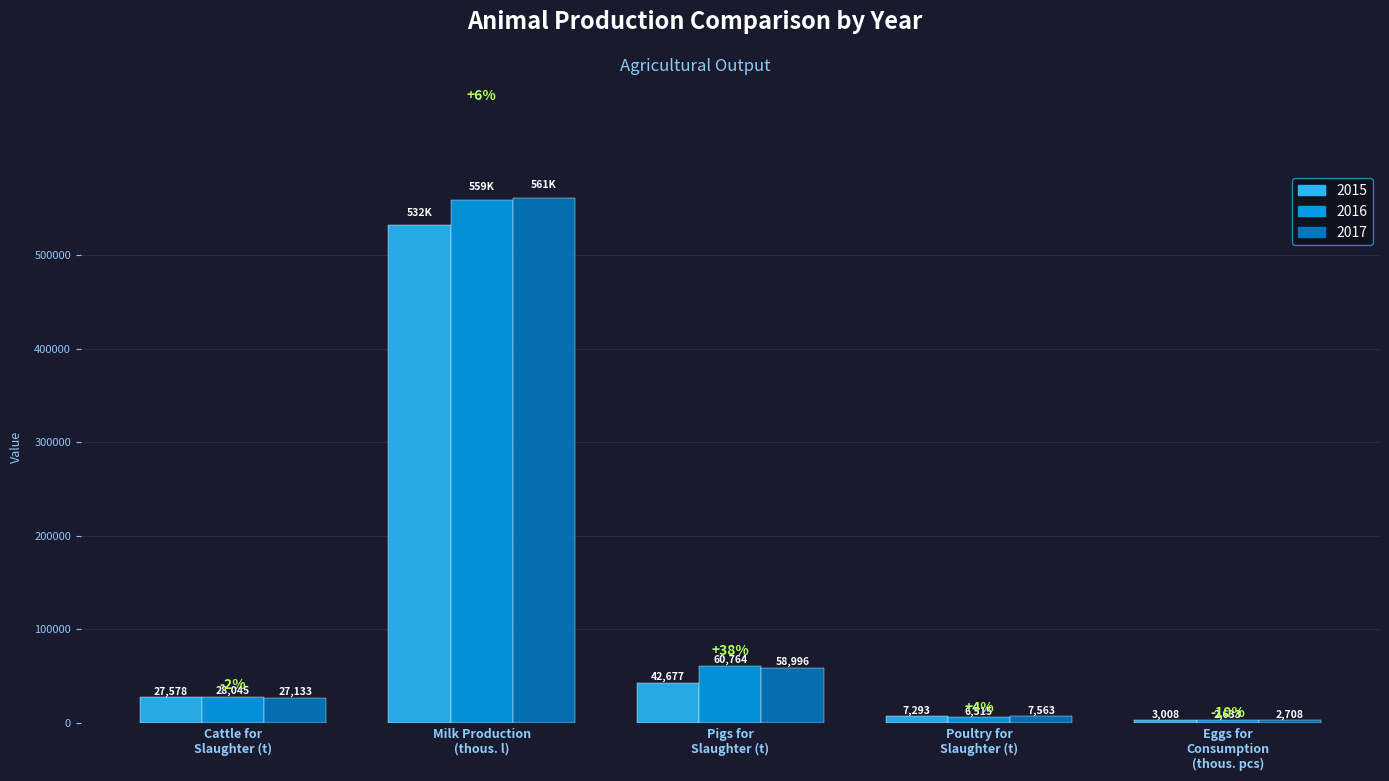

The 2016 series shows 163783.6 at Milk Production
(thous. l). True or false?

False